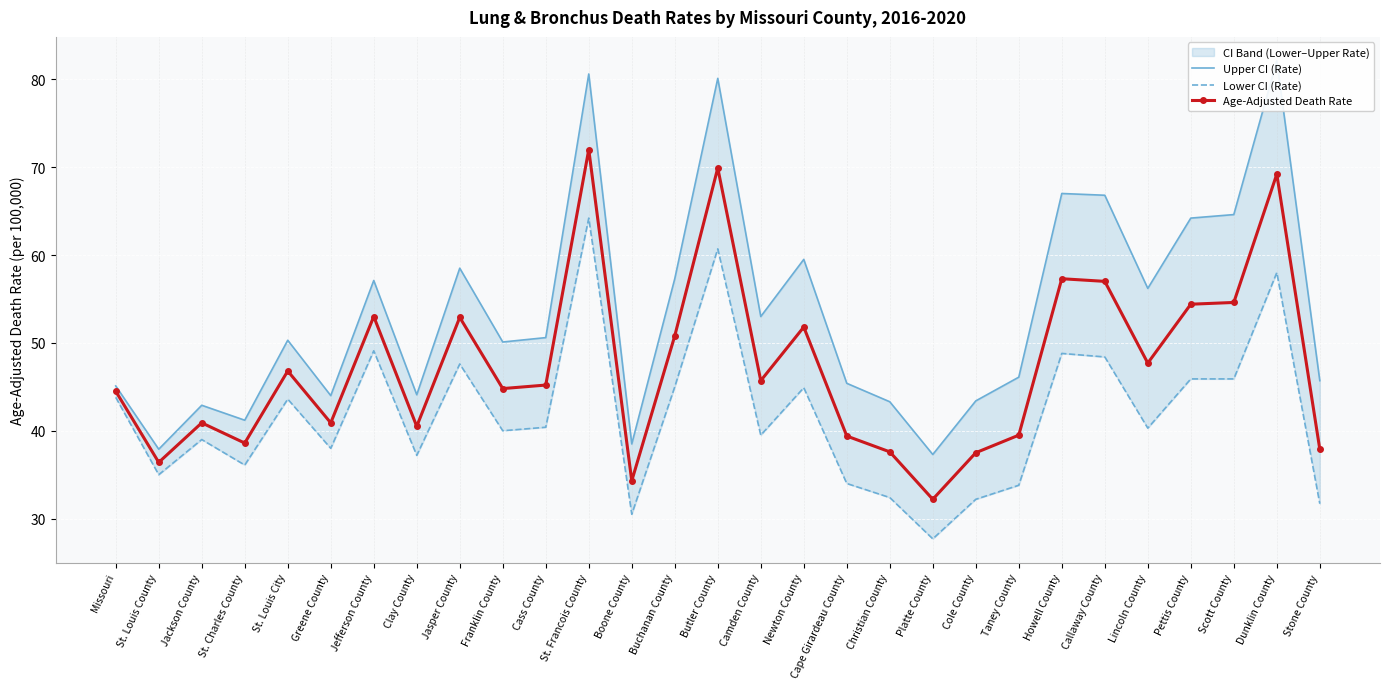

Rank the series by their maximum value, from highest to lowest.

Upper CI (Rate), Age-Adjusted Death Rate, Lower CI (Rate)